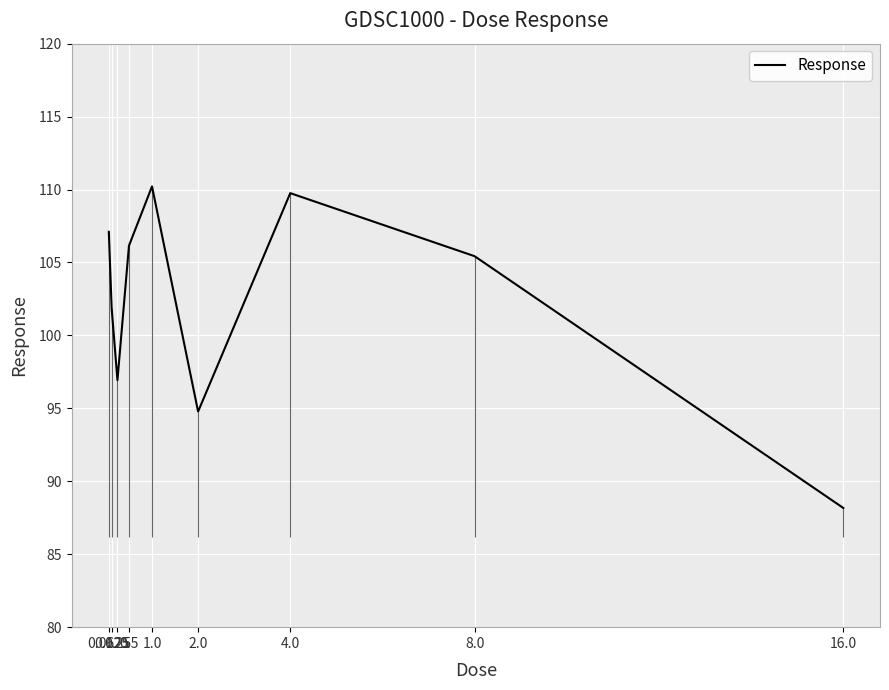

The chart shows a value of 171.5 at 0.125. True or false?

False